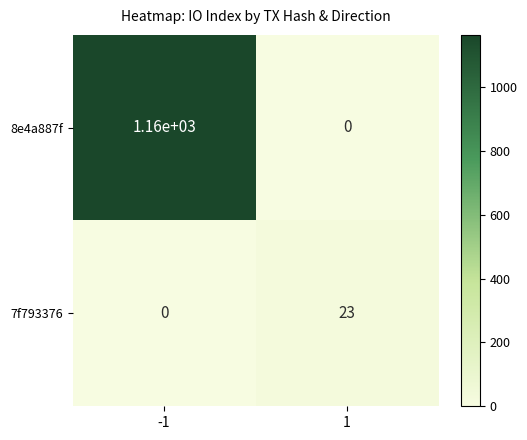

Reading left to right, list all the values displayed in this chart.

8e4a887f: 1160	0
7f793376: 0	23